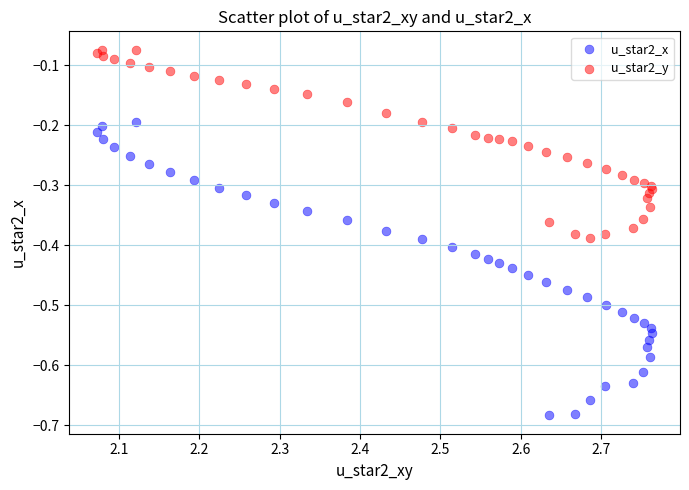

Which series has the widest spread of Y values?

u_star2_x